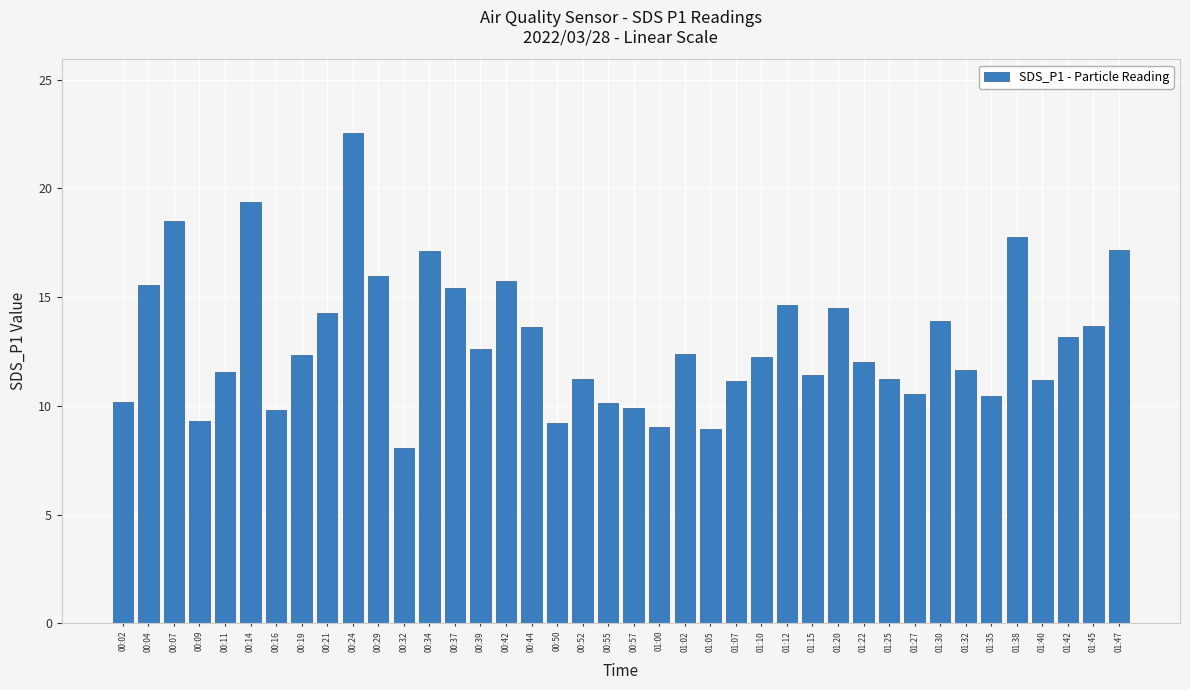

What is the sum of the values at 00:24 and 00:29?

38.5